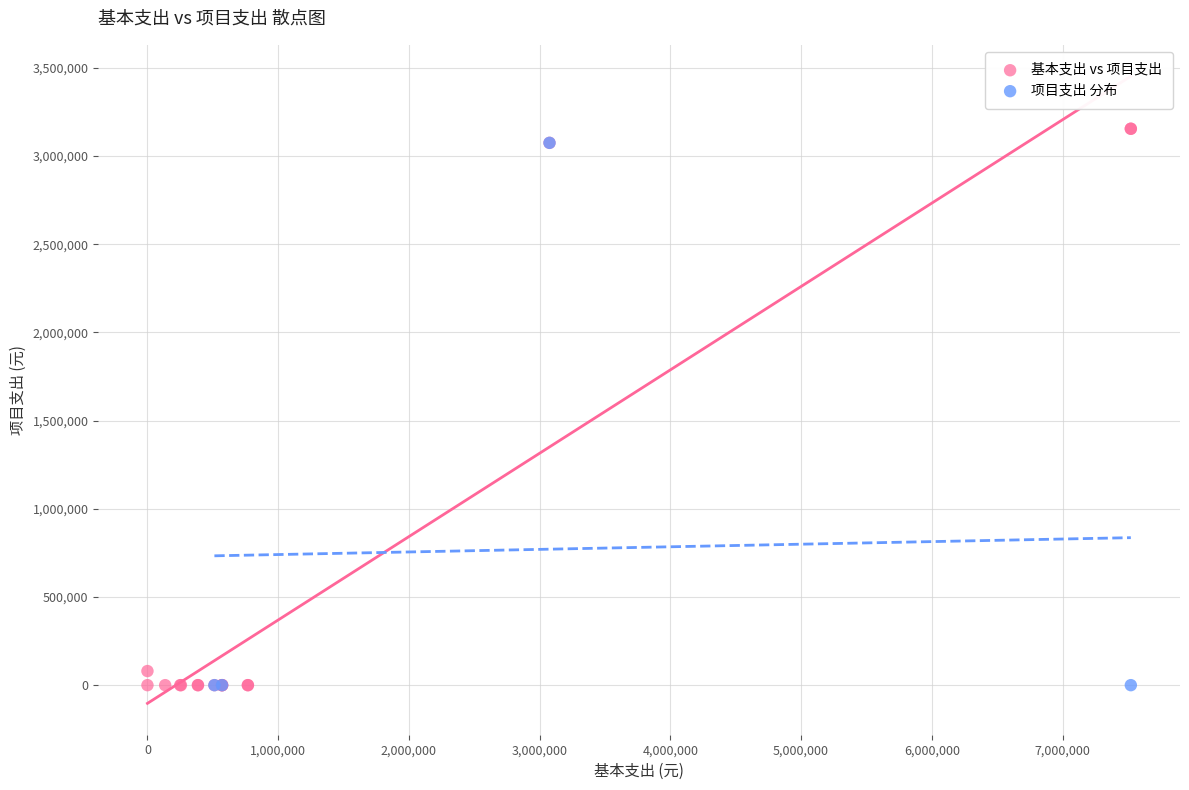

Which series has the largest Y range (max minus min)?

基本支出 vs 项目支出